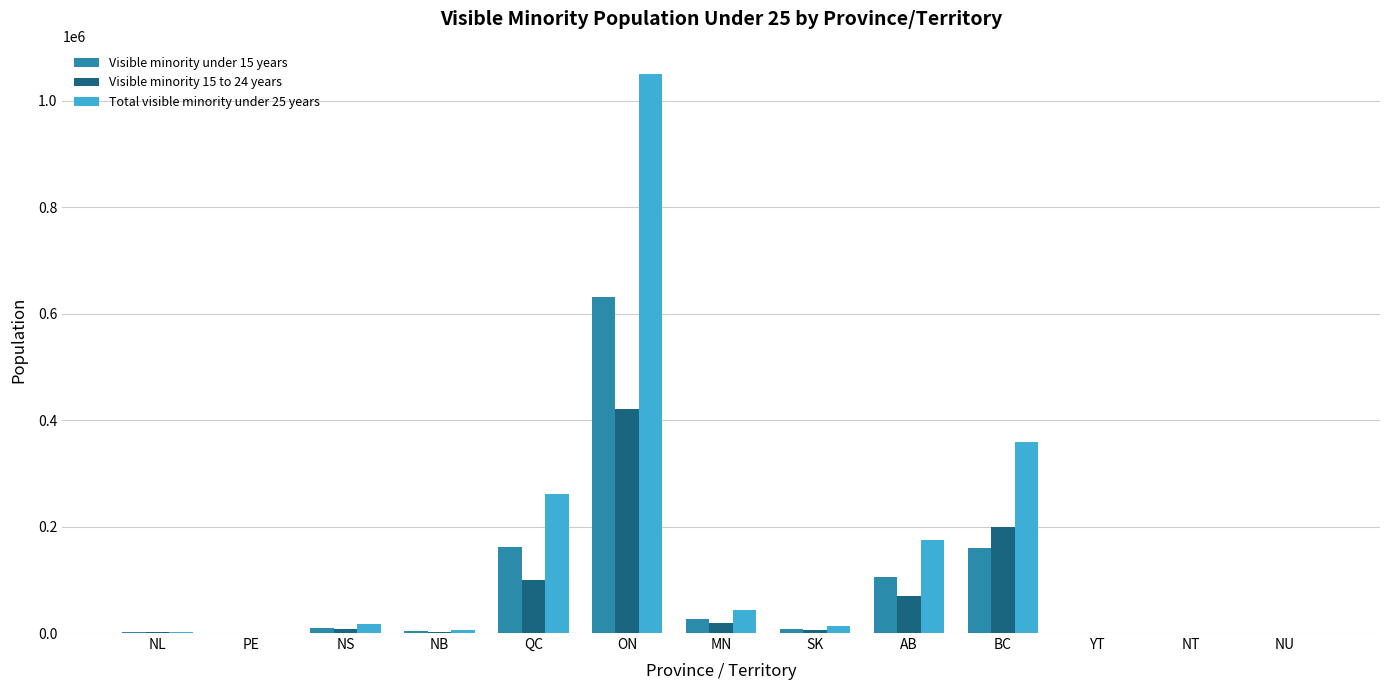

Which series has the largest total across all categories?

Total visible minority under 25 years